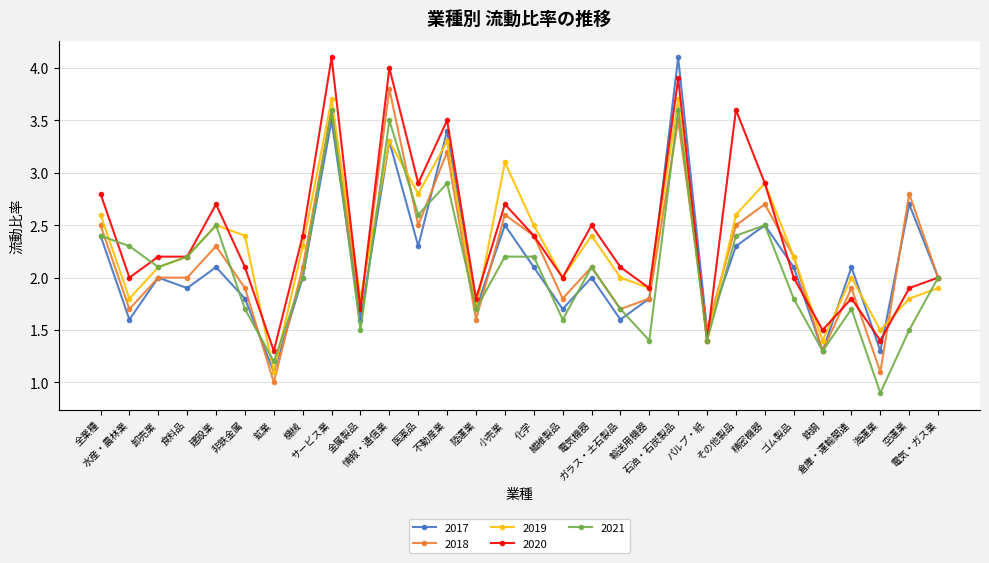

Reading left to right, transcribe all the data shown in this chart.

2017: 2.4	1.6	2.0	1.9	2.1	1.8	1.1	2.0	3.5	1.6	3.3	2.3	3.4	1.7	2.5	2.1	1.7	2.0	1.6	1.8	4.1	1.5	2.3	2.5	2.1	1.3	2.1	1.3	2.7	2.0
2018: 2.5	1.7	2.0	2.0	2.3	1.9	1.0	2.1	3.6	1.7	3.8	2.5	3.2	1.6	2.6	2.4	1.8	2.1	1.7	1.8	3.5	1.5	2.5	2.7	2.2	1.3	1.9	1.1	2.8	2.0
2019: 2.6	1.8	2.1	2.2	2.5	2.4	1.1	2.3	3.7	1.8	3.3	2.8	3.3	1.7	3.1	2.5	2.0	2.4	2.0	1.9	3.7	1.4	2.6	2.9	2.2	1.4	2.0	1.5	1.8	1.9
2020: 2.8	2.0	2.2	2.2	2.7	2.1	1.3	2.4	4.1	1.7	4.0	2.9	3.5	1.8	2.7	2.4	2.0	2.5	2.1	1.9	3.9	1.4	3.6	2.9	2.0	1.5	1.8	1.4	1.9	2.0
2021: 2.4	2.3	2.1	2.2	2.5	1.7	1.2	2.0	3.6	1.5	3.5	2.6	2.9	1.7	2.2	2.2	1.6	2.1	1.7	1.4	3.6	1.4	2.4	2.5	1.8	1.3	1.7	0.9	1.5	2.0